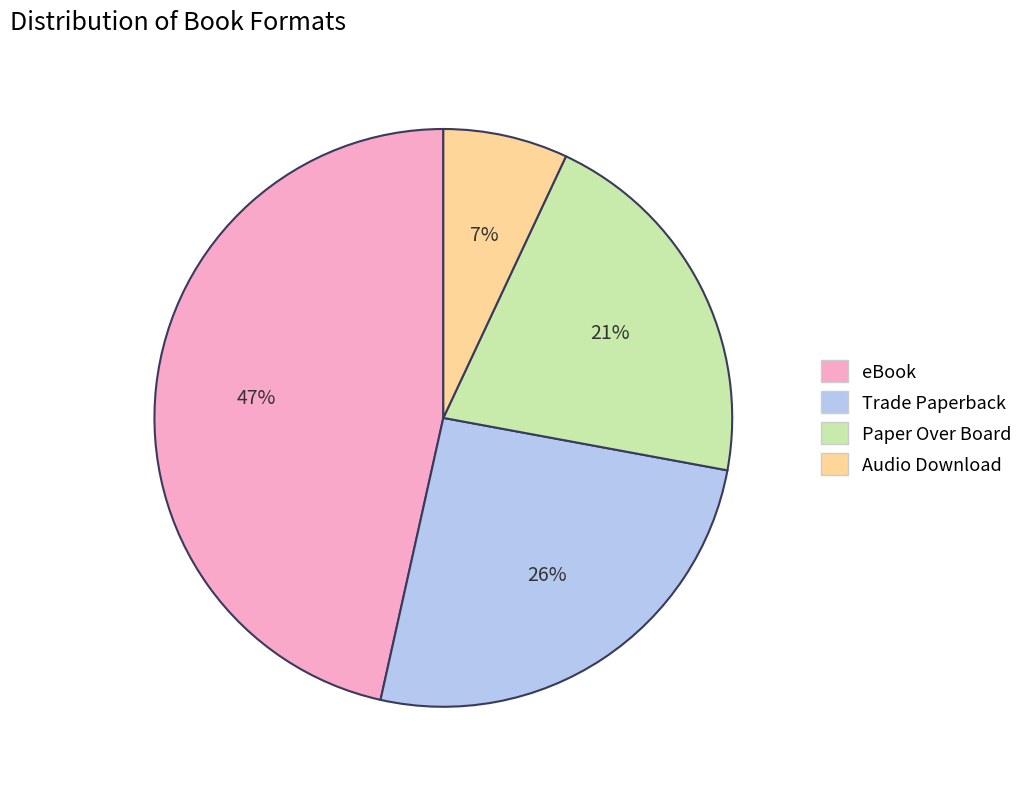

Is there any slice that represents more than half of the pie?

No